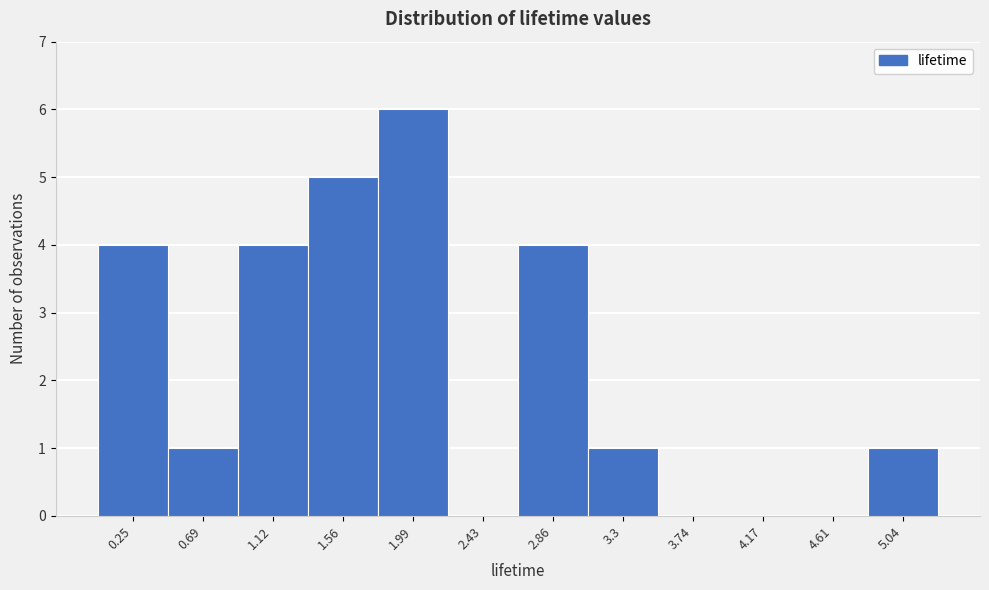

Reading left to right, list all the values displayed in this chart.

0.25=4	0.69=1	1.12=4	1.56=5	1.99=6	2.43=0	2.86=4	3.3=1	3.74=0	4.17=0	4.61=0	5.04=1